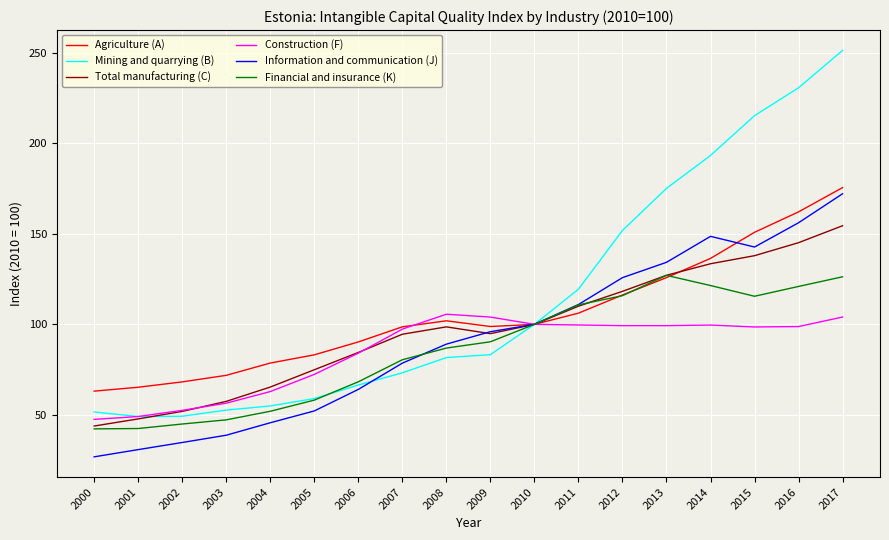

Which category has the lowest value in the Information and communication (J) series?

2000